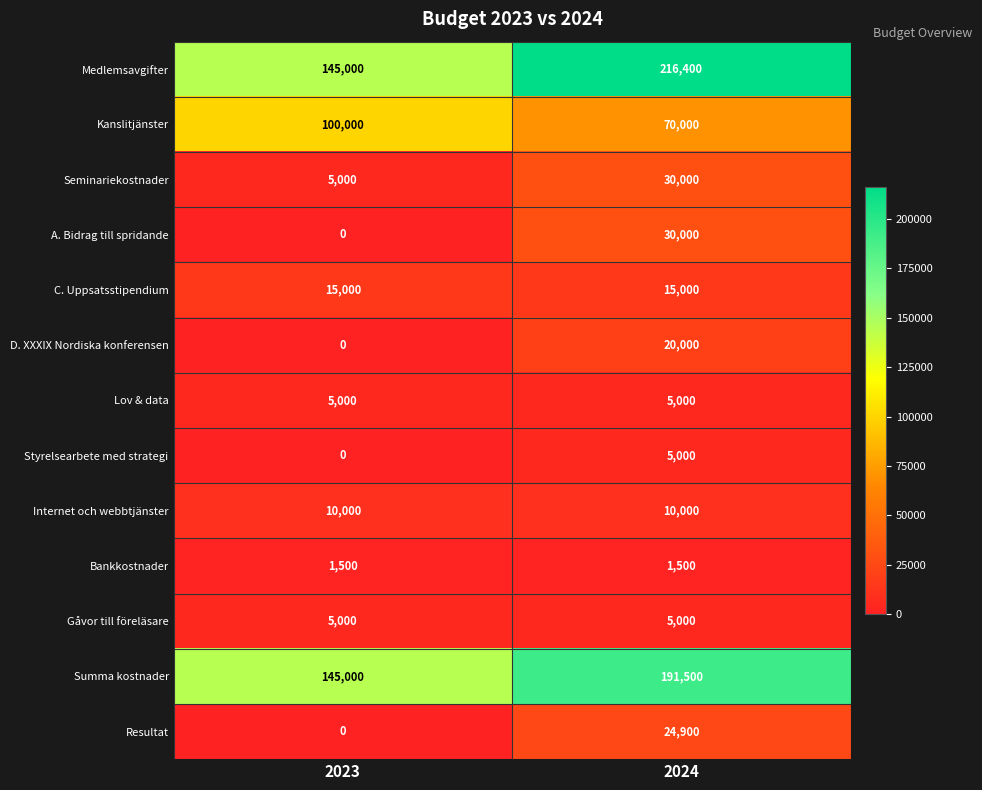

What is the total value across all series at 2023?

431500